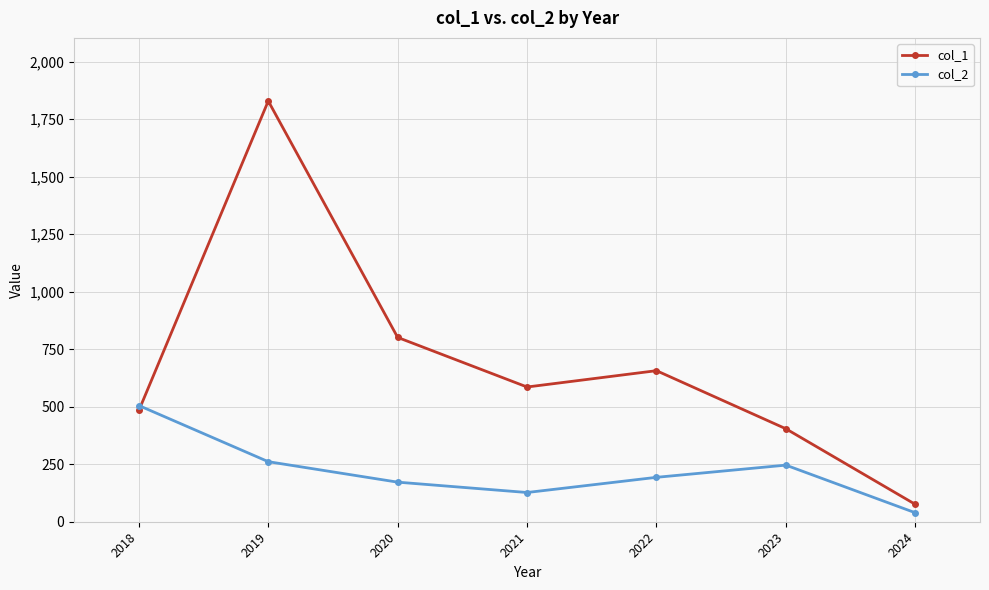

At 2021, list the series in order from smallest to largest.

col_2, col_1